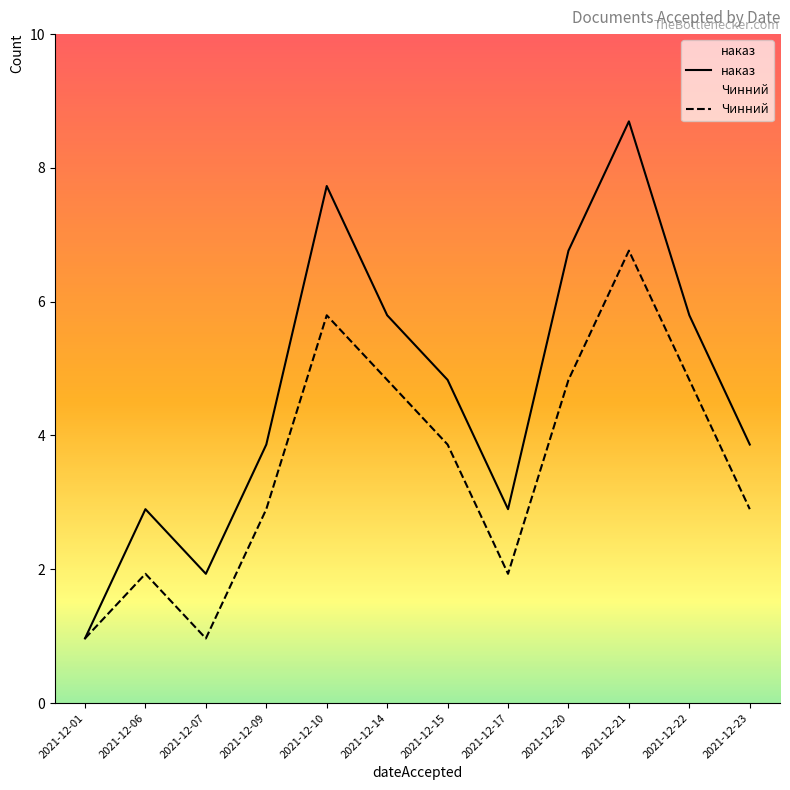

The Чинний series shows 9 at 2021-12-10. True or false?

False